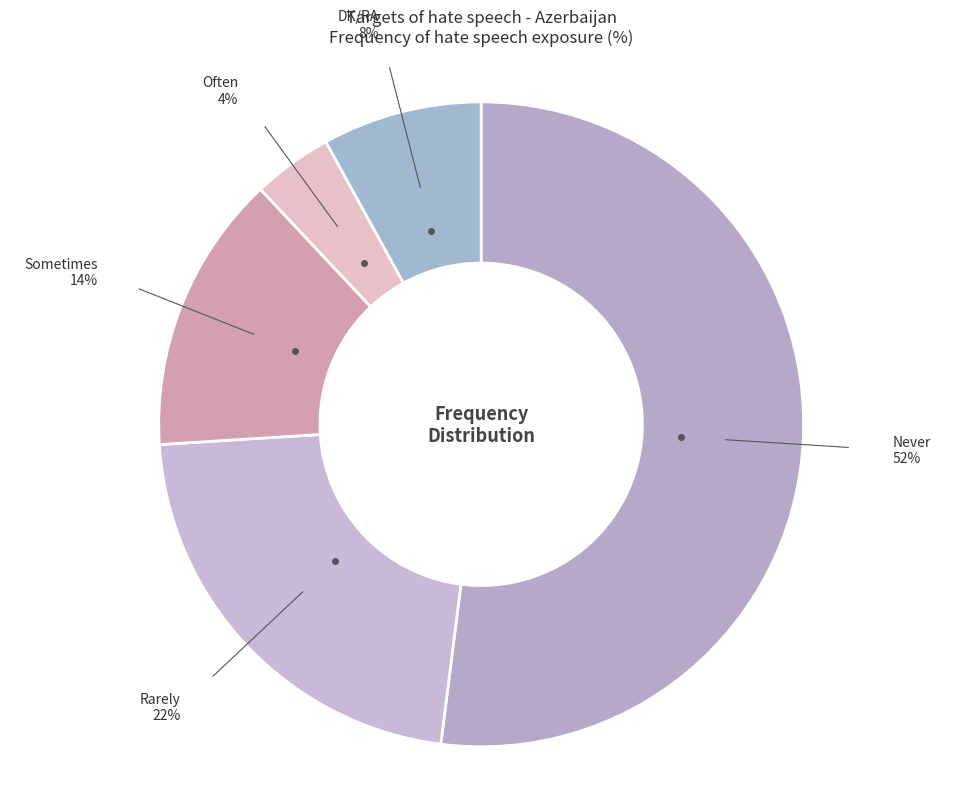

Does Often account for over 50% of the chart?

No